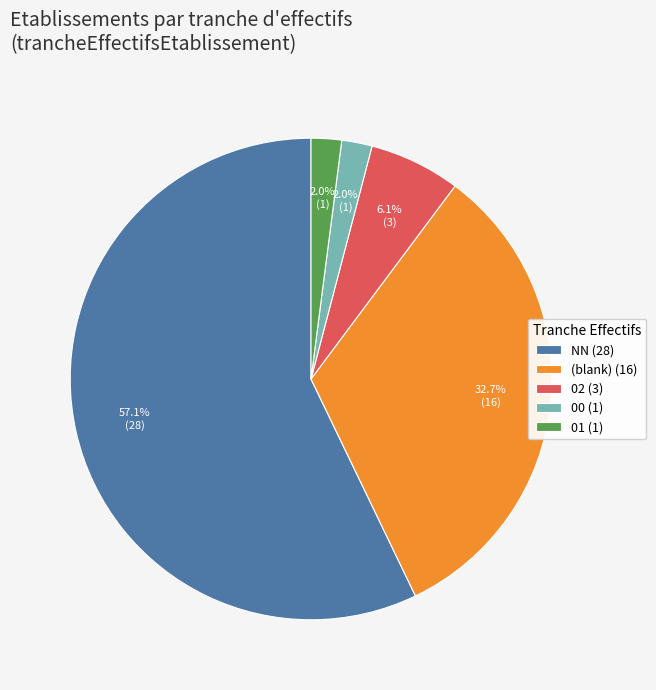

Does 01 (1) account for over 50% of the chart?

No